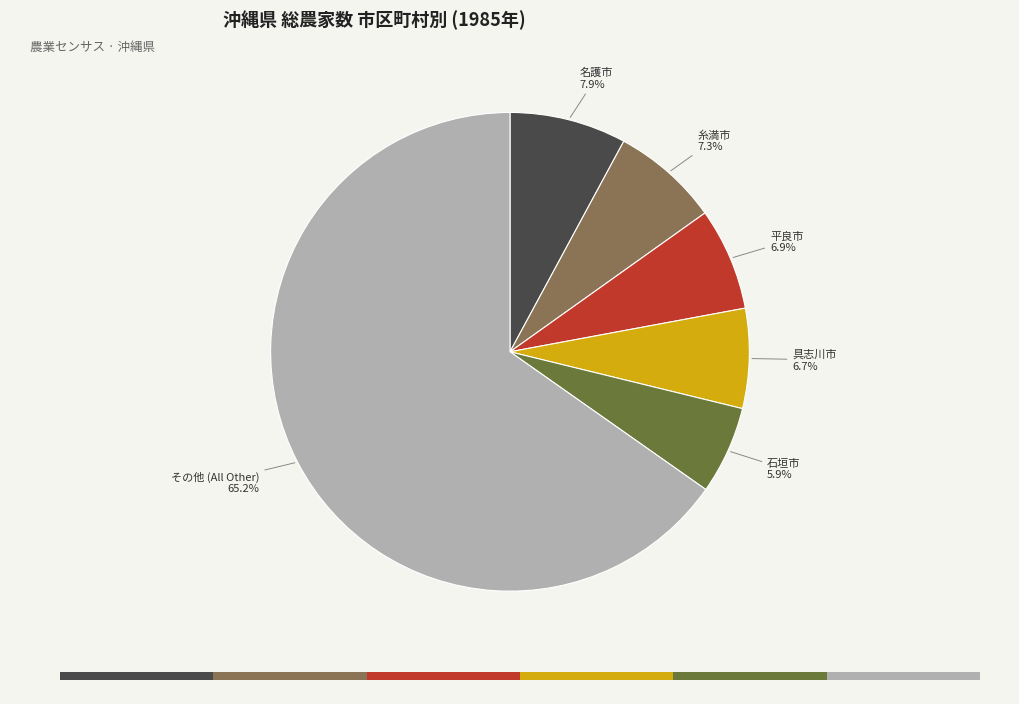

To the nearest percent, what is the combined percentage of 東村 and 知念村?

3%